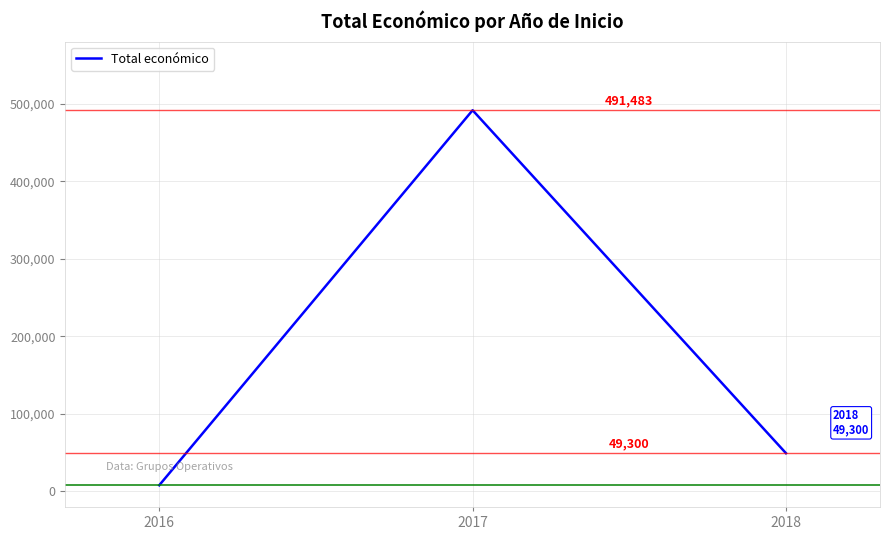

Reading left to right, list all the values displayed in this chart.

2016=7980	2017=491483	2018=49300